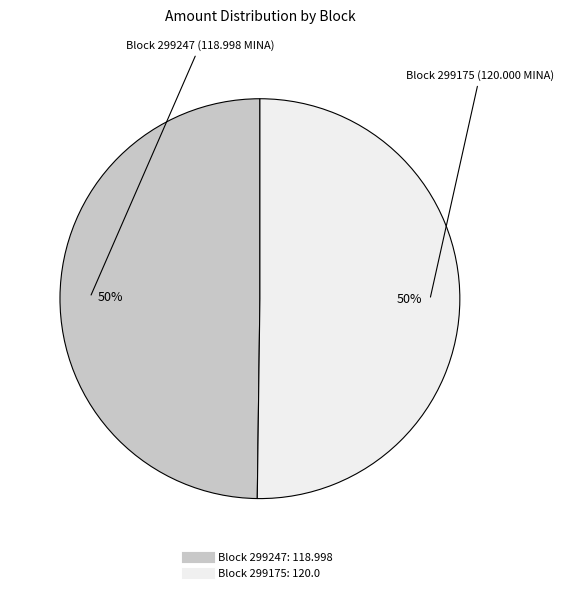

To the nearest percent, what is the average slice percentage?

50%